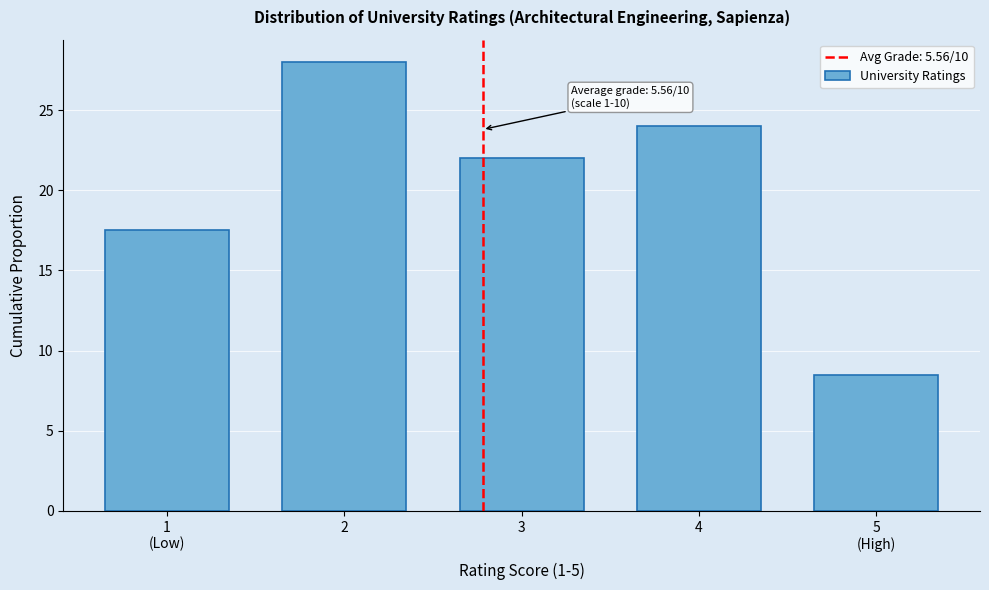

Reading left to right, list all the values displayed in this chart.

17.5	28.0	22.0	24.0	8.5